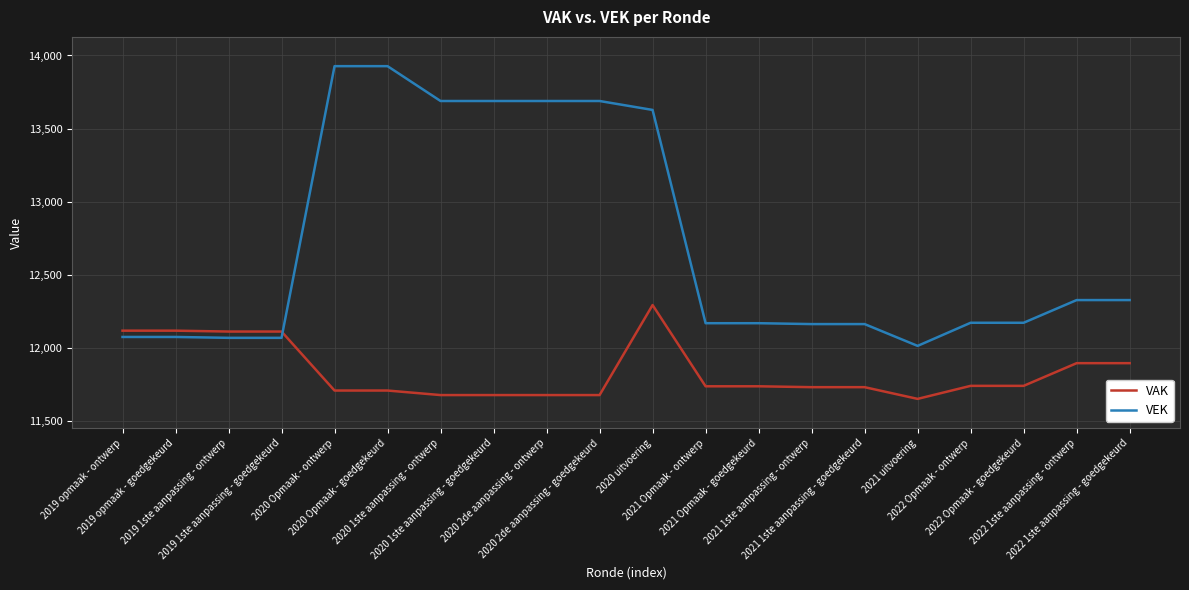

What is the difference between the maximum and minimum values in the VEK series?

1911